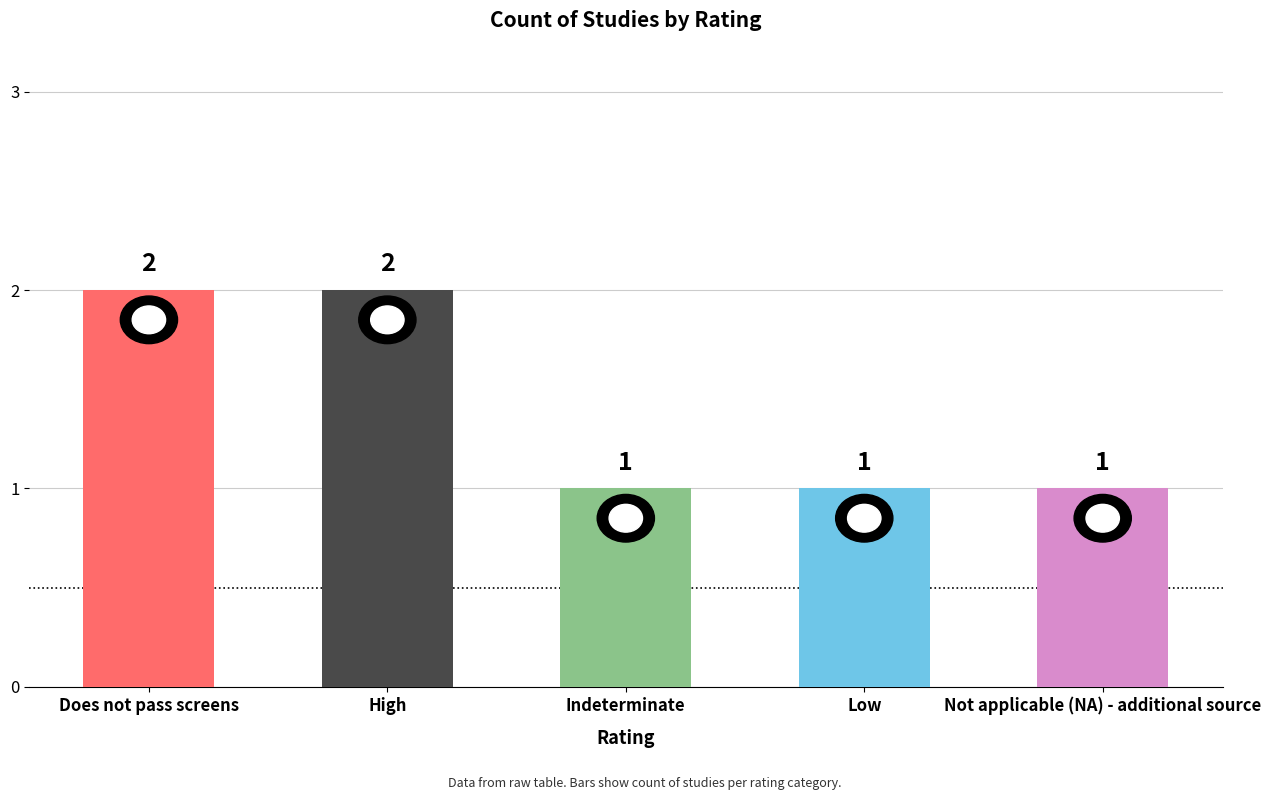

The chart shows a value of 2 at Low. True or false?

False